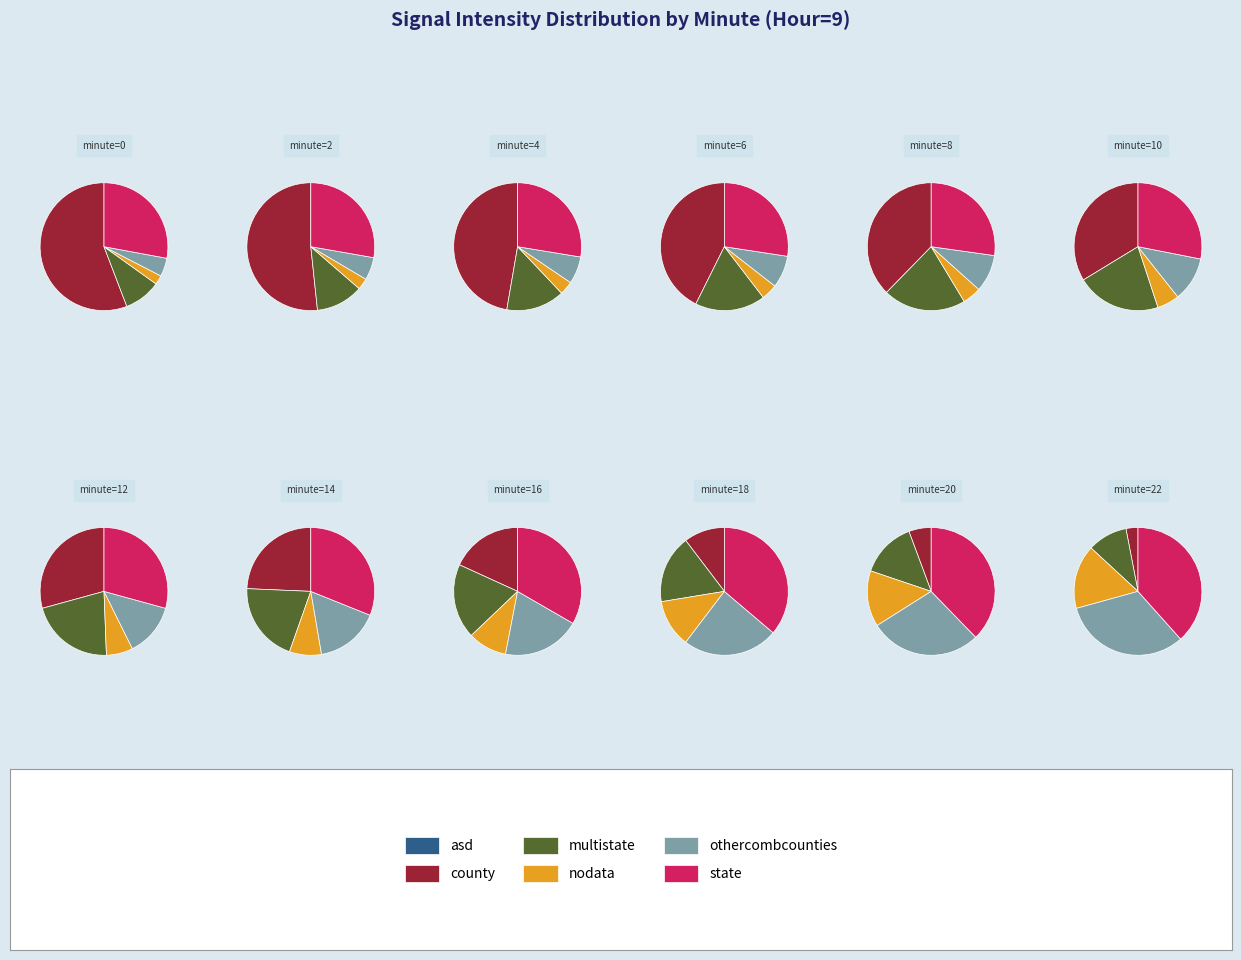

To the nearest percent, what percentage of the pie is 8?

9%